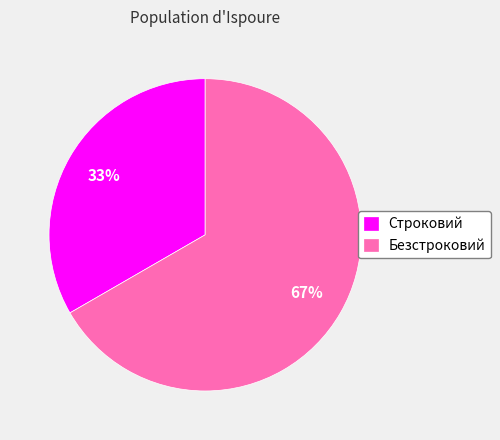

To the nearest percent, what percentage of the pie is Безстроковий?

67%